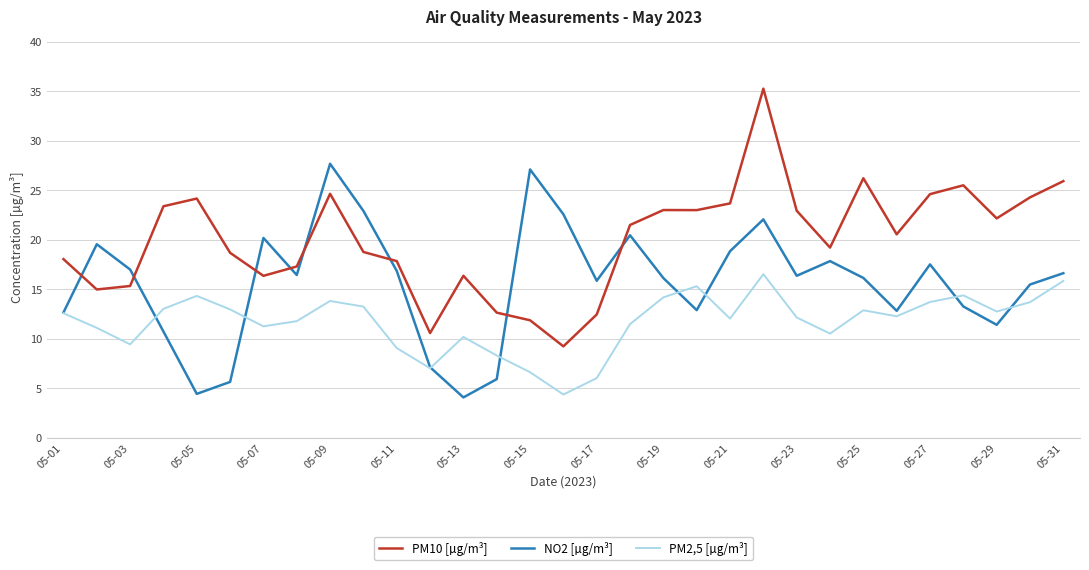

True or false: PM10 [µg/m³] and PM2,5 [µg/m³] cross at least once.

False